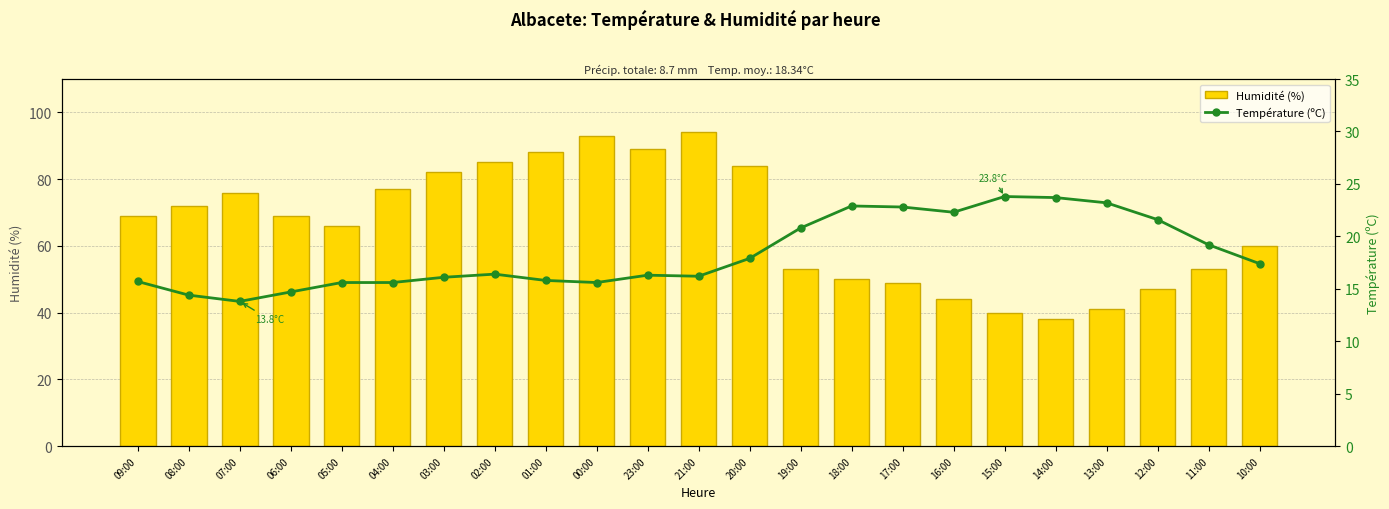

Does the chart contain any negative values?

No